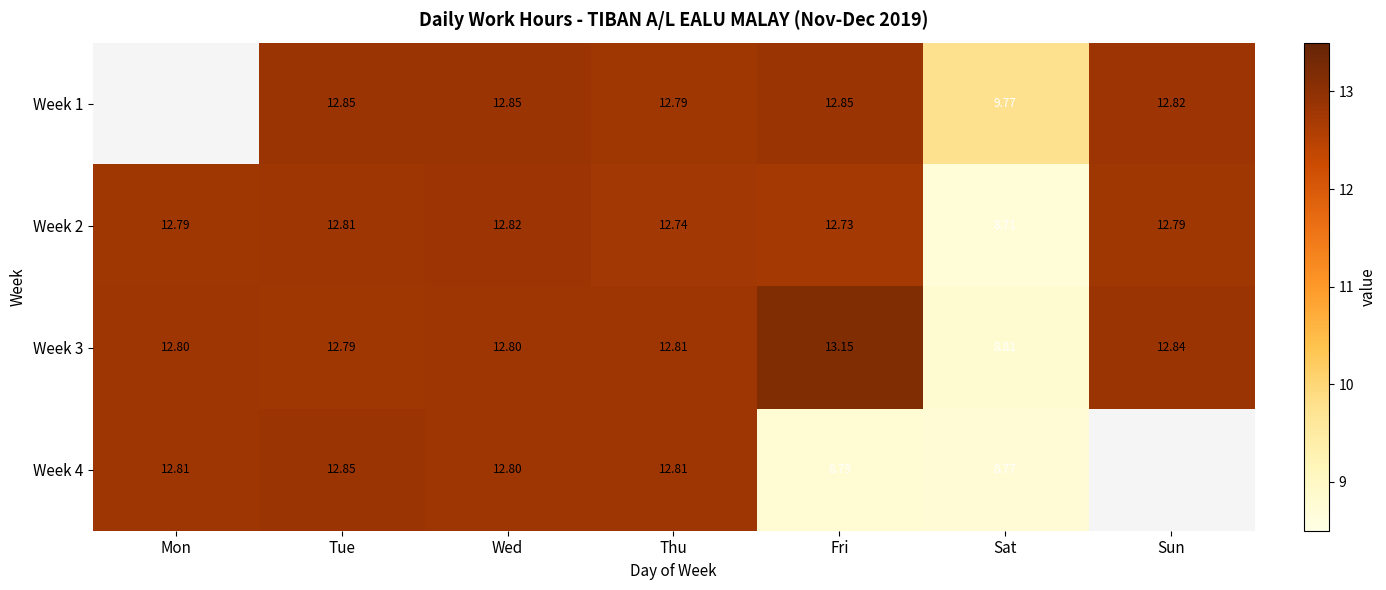

Is the value of Week 3 at Mon greater than the value of Week 2 at Wed?

No